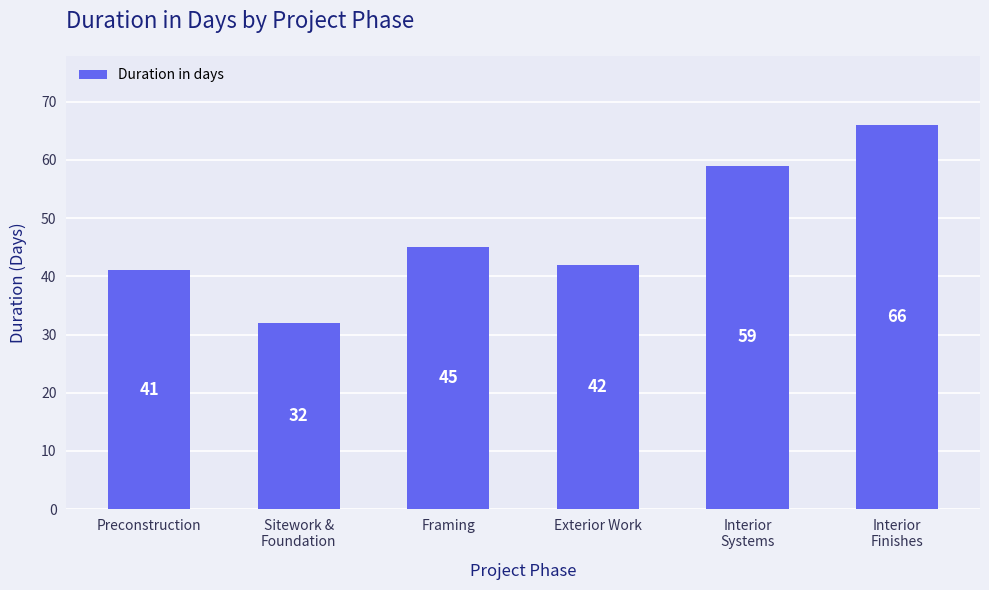

True or false: the data shows 45 at Interior
Finishes.

False